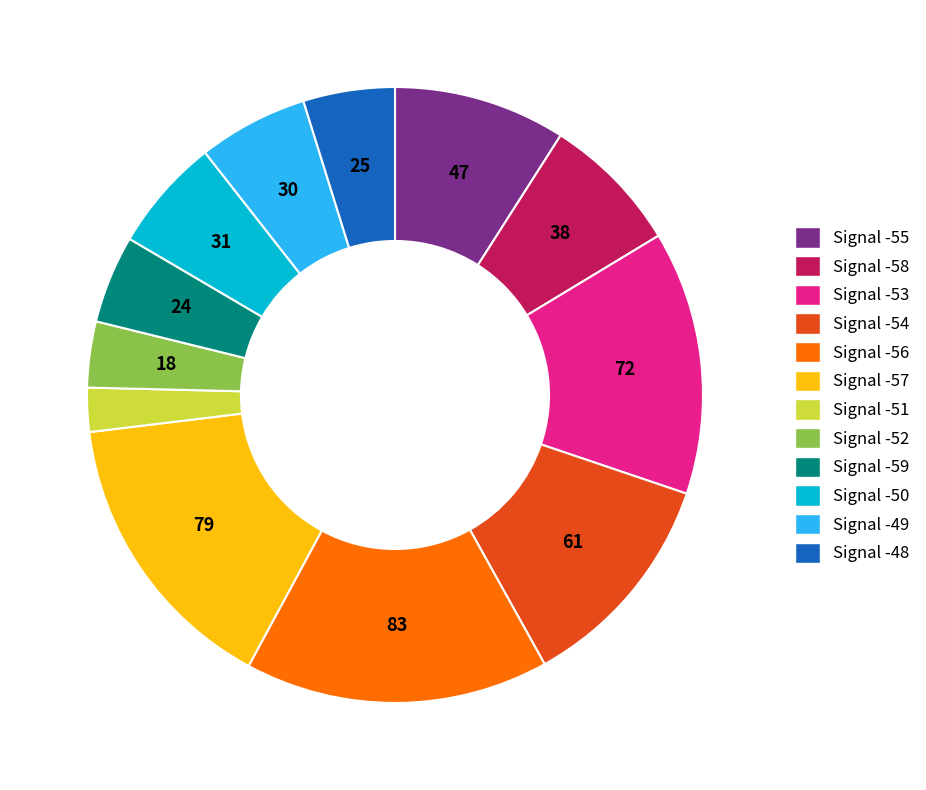

Does any single category account for the majority?

No